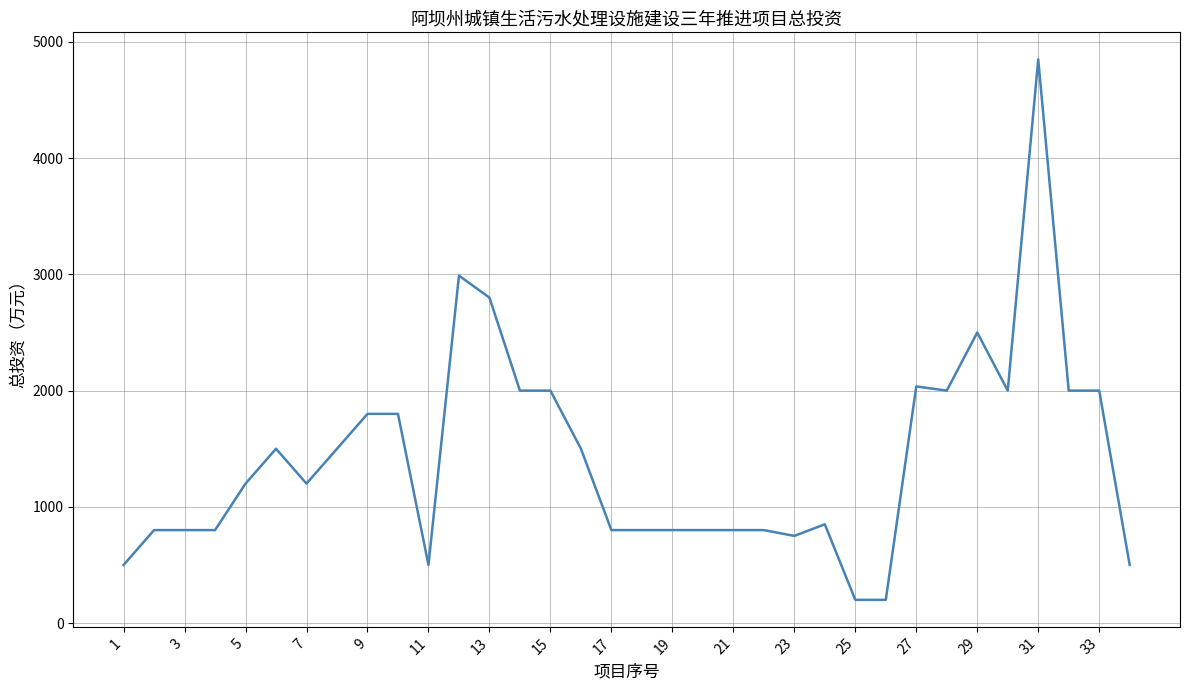

How many lines are shown in the chart?

1